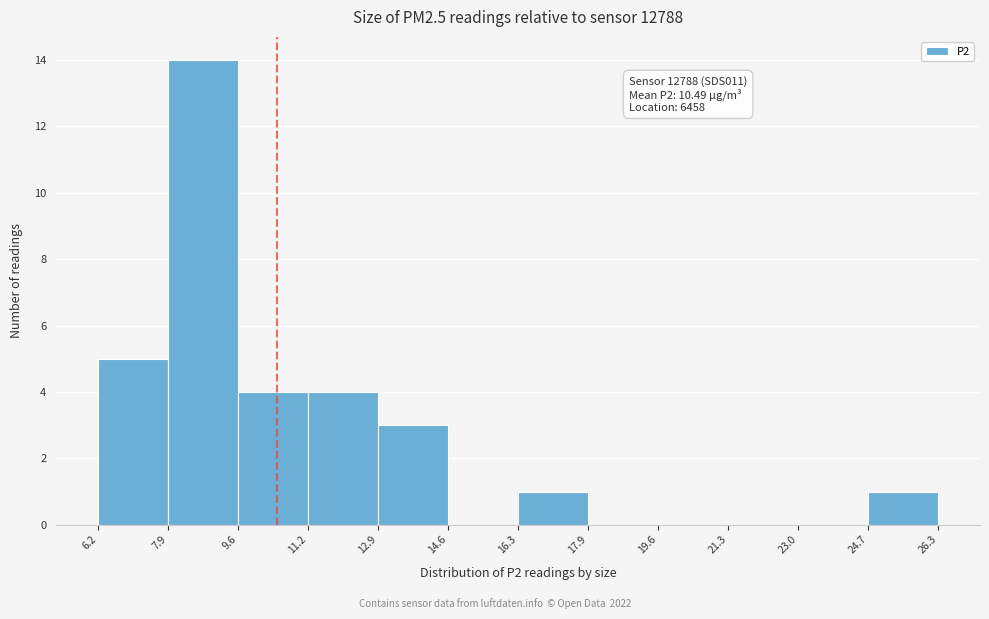

Over which range of the x-axis is the bar tallest?

7.9 to 9.6